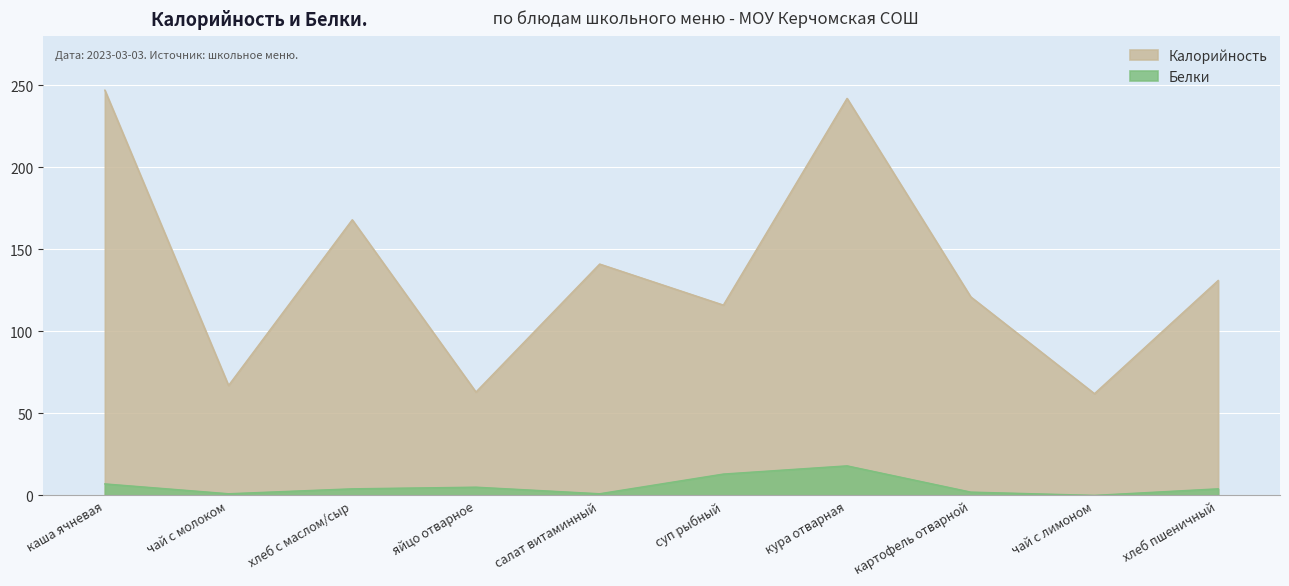

True or false: Белки and Калорийность intersect in this chart.

False